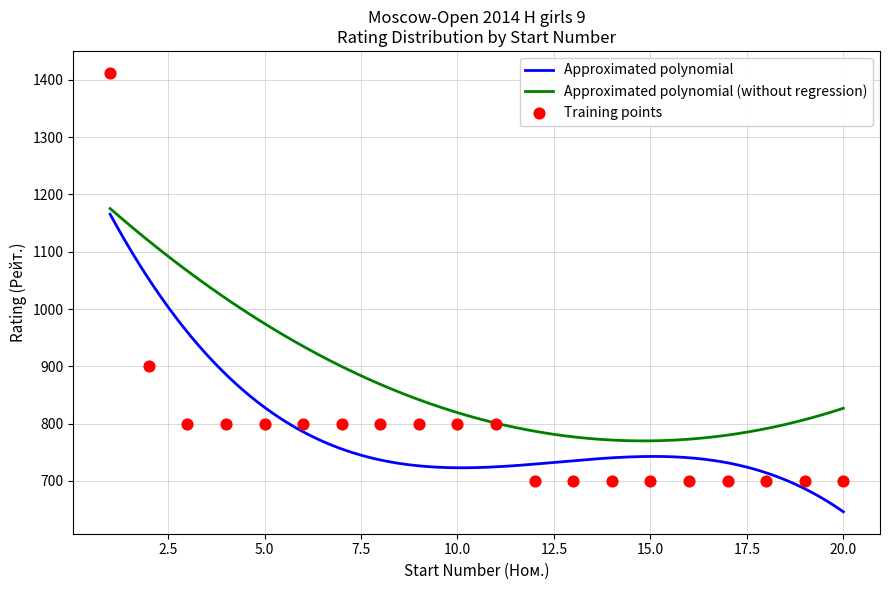

What is the ratio of the value at 15 to the value at 5?

0.9